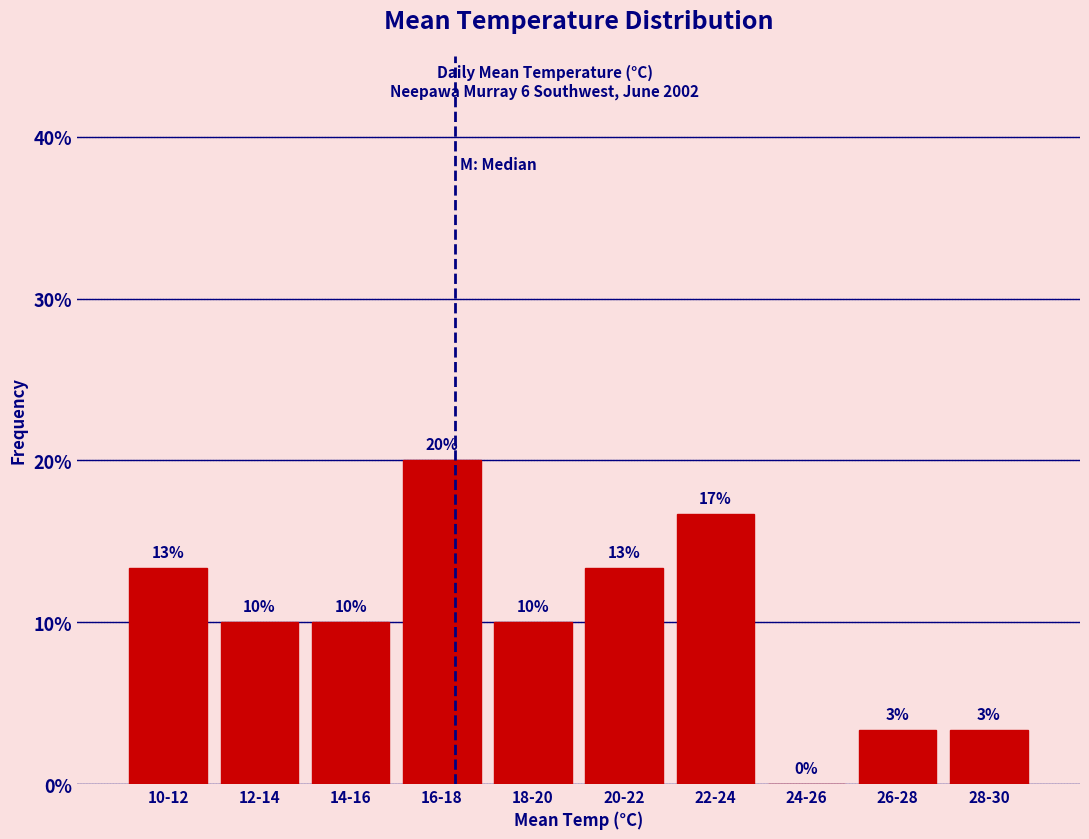

At which category does the chart reach its peak across all series?

16-18